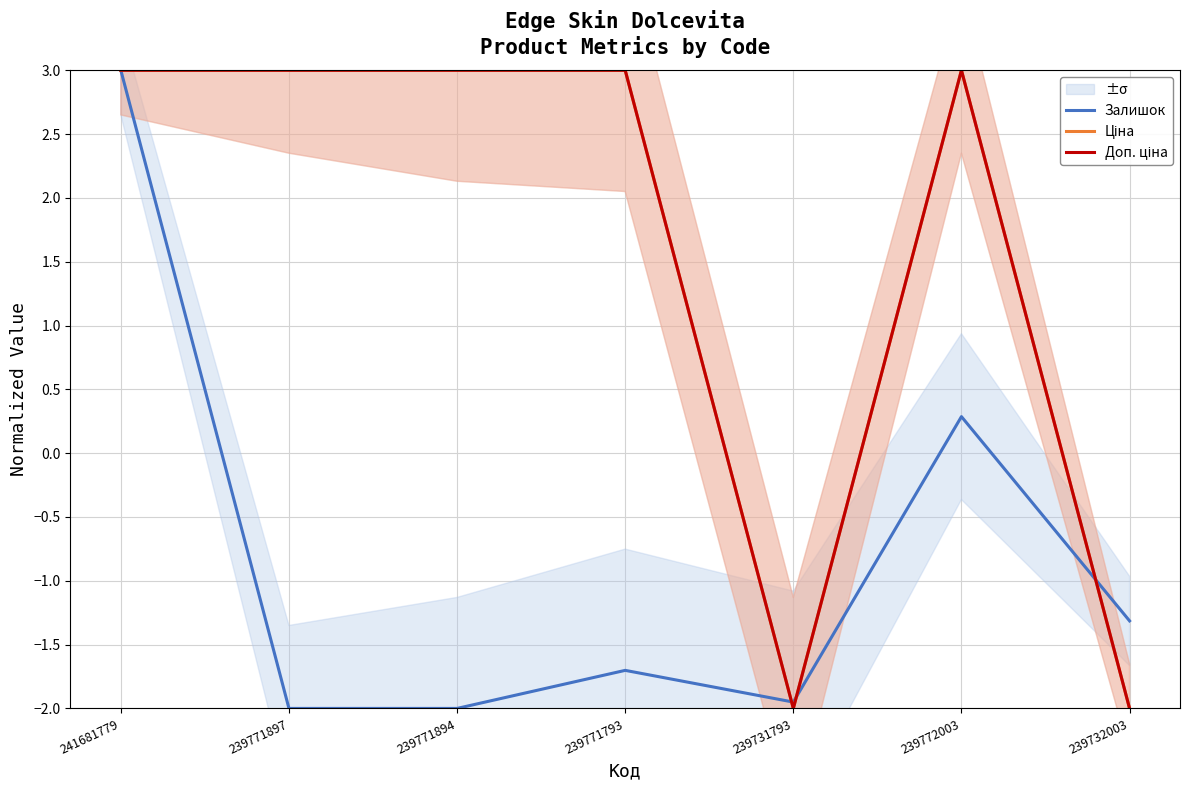

Where is Доп. ціна nearest to the value 0?

239731793